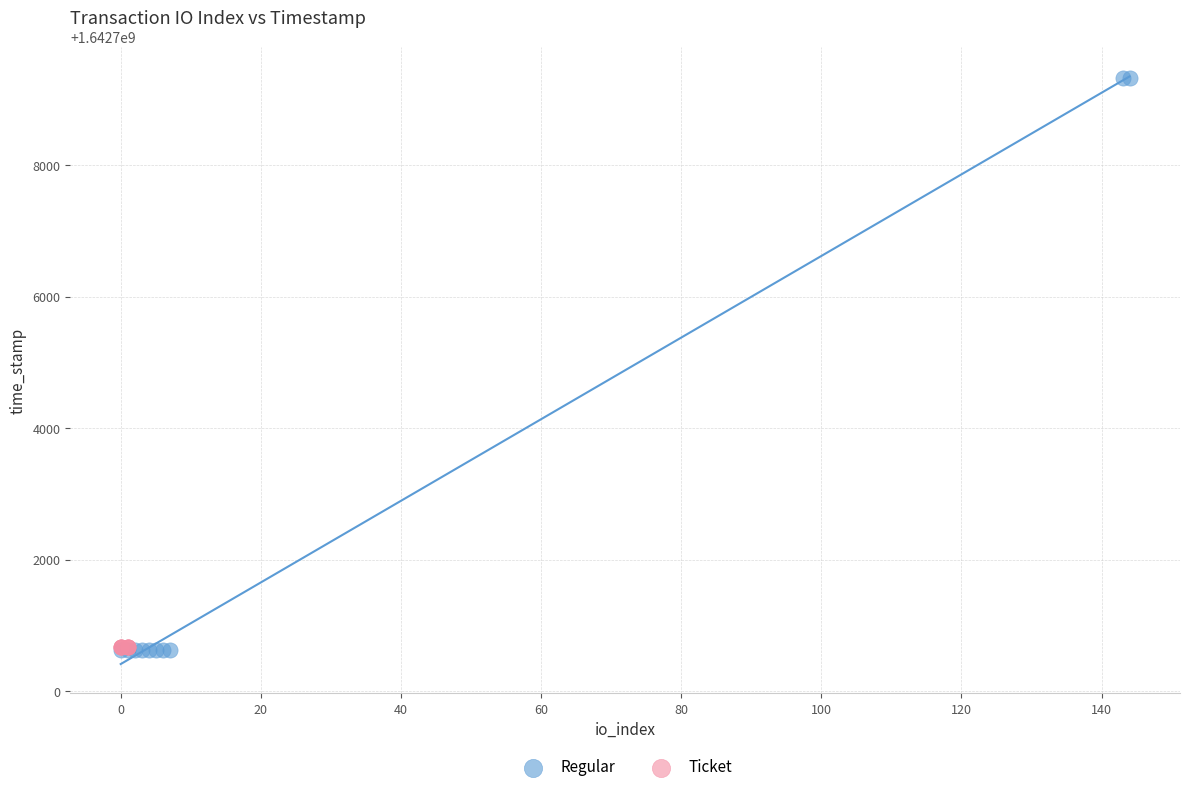

Which series reaches the maximum Y coordinate?

Regular